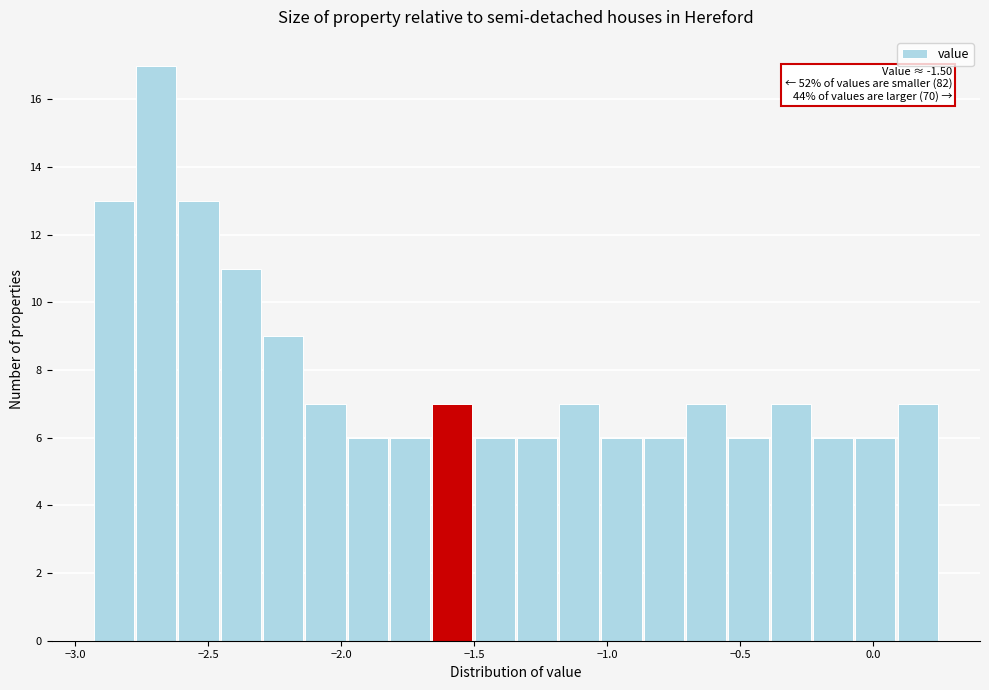

Read against the x-axis, roughly where is the centre of the tallest bar?

-2.70